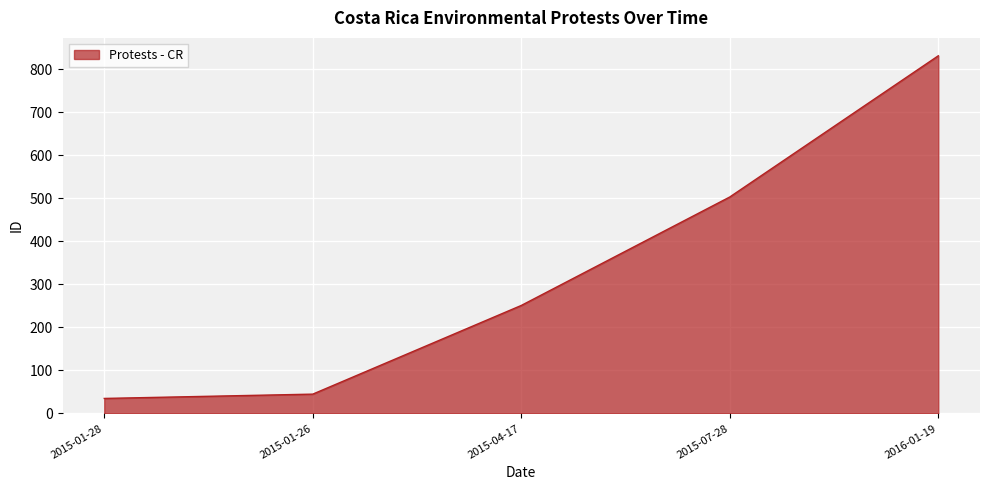

Which label corresponds to the largest value in the chart?

2016-01-19